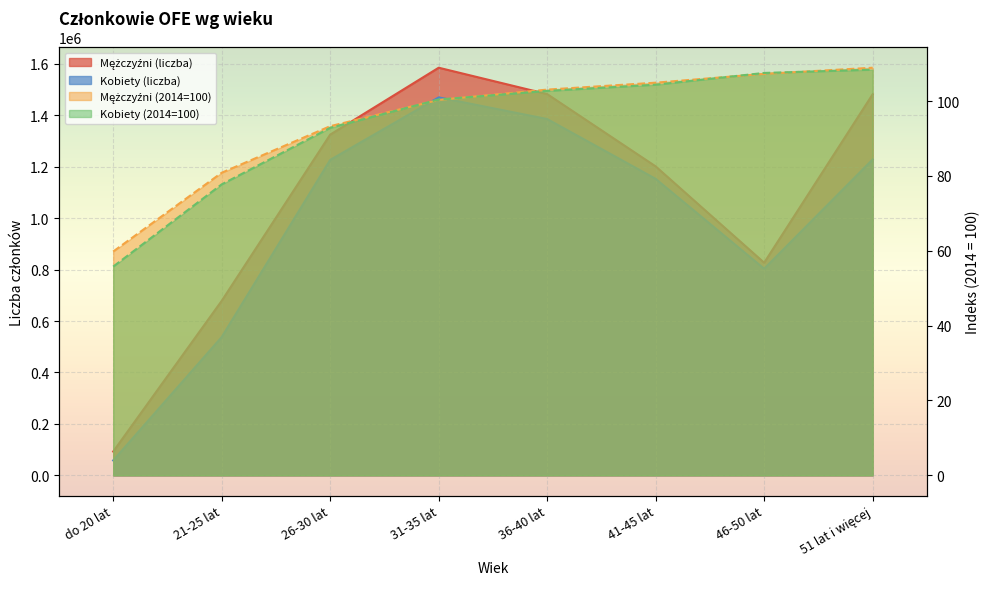

Between 26-30 lat and 36-40 lat, which is larger?

36-40 lat